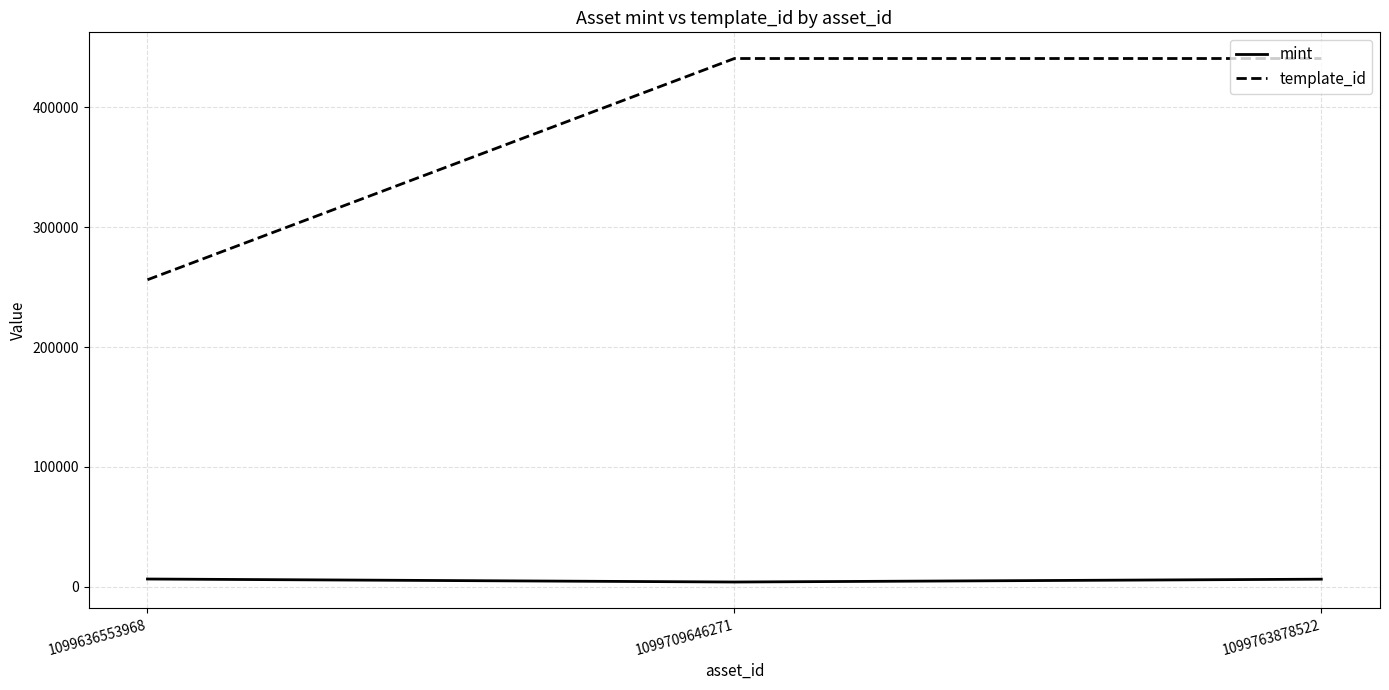

What is the difference between the maximum and minimum values in the template_id series?

184707